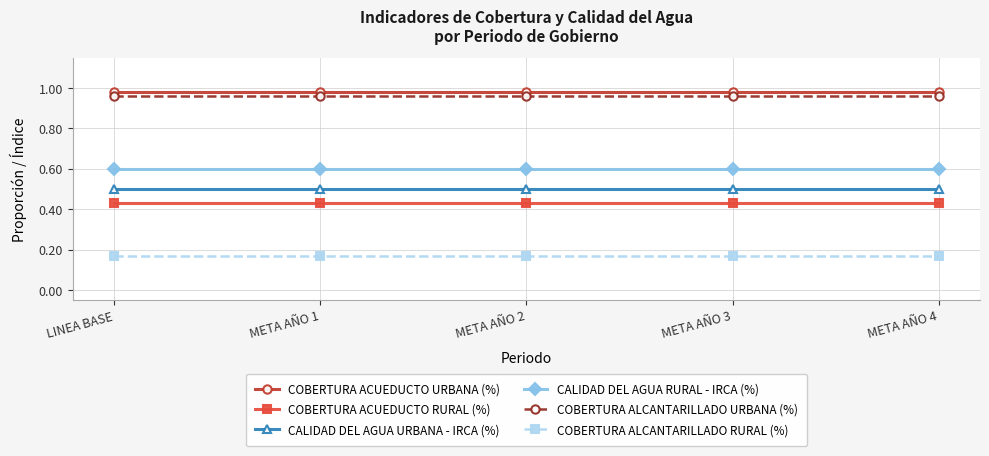

Rank the series at LINEA BASE from lowest to highest value.

COBERTURA ALCANTARILLADO RURAL (%), COBERTURA ACUEDUCTO RURAL (%), CALIDAD DEL AGUA URBANA - IRCA (%), CALIDAD DEL AGUA RURAL - IRCA (%), COBERTURA ALCANTARILLADO URBANA (%), COBERTURA ACUEDUCTO URBANA (%)